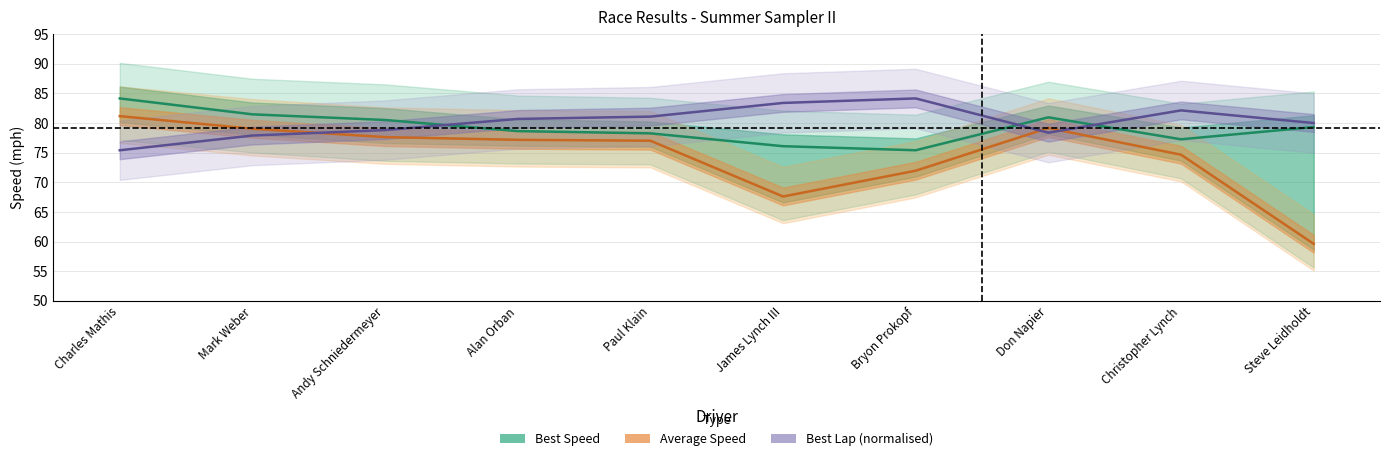

Is the value of Avg Speed (line) at Andy Schniedermeyer greater than the value of Best Lap Norm (line) at Andy Schniedermeyer?

No